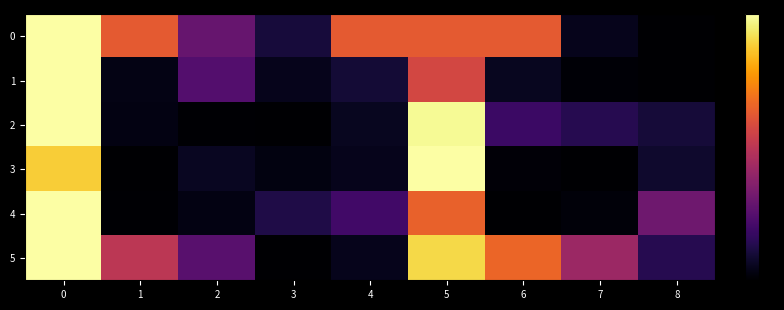

Reading right to left, list all the values displayed in this chart.

0: 8=0.0	7=0.4	6=5.0	5=5.0	4=5.0	3=0.8	2=2.3	1=5.0	0=8.0
1: 8=0.0	7=0.1	6=0.4	5=4.5	4=0.8	3=0.4	2=2.0	1=0.3	0=8.0
2: 8=0.8	7=1.1	6=1.5	5=7.9	4=0.5	3=0.0	2=0.1	1=0.3	0=8.0
3: 8=0.6	7=0.0	6=0.1	5=8.0	4=0.4	3=0.2	2=0.5	1=0.0	0=7.0
4: 8=2.5	7=0.1	6=0.0	5=5.2	4=1.6	3=1.0	2=0.3	1=0.0	0=8.0
5: 8=1.1	7=3.4	6=5.3	5=7.2	4=0.4	3=0.0	2=2.0	1=4.0	0=8.0